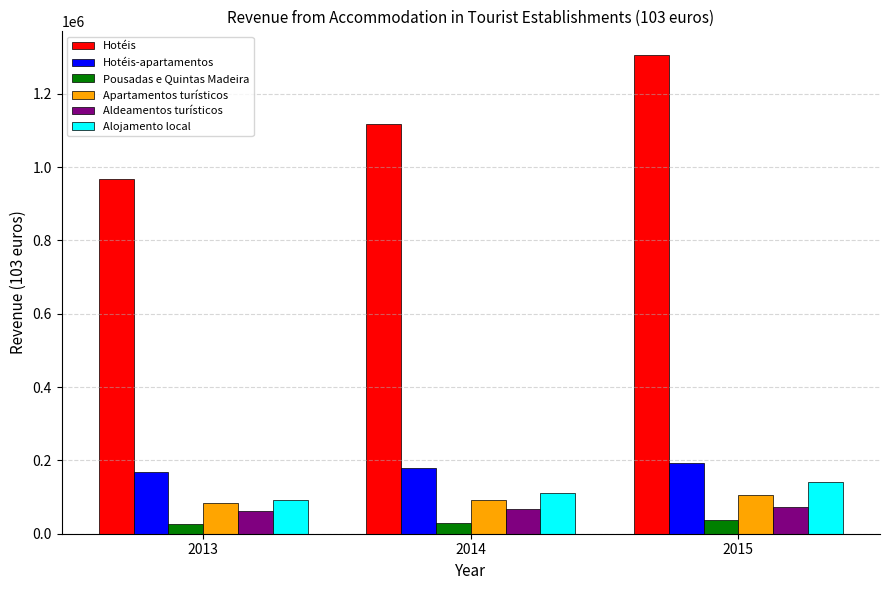

What is the value of the Alojamento local bar at the 3rd from the left?

140128.6